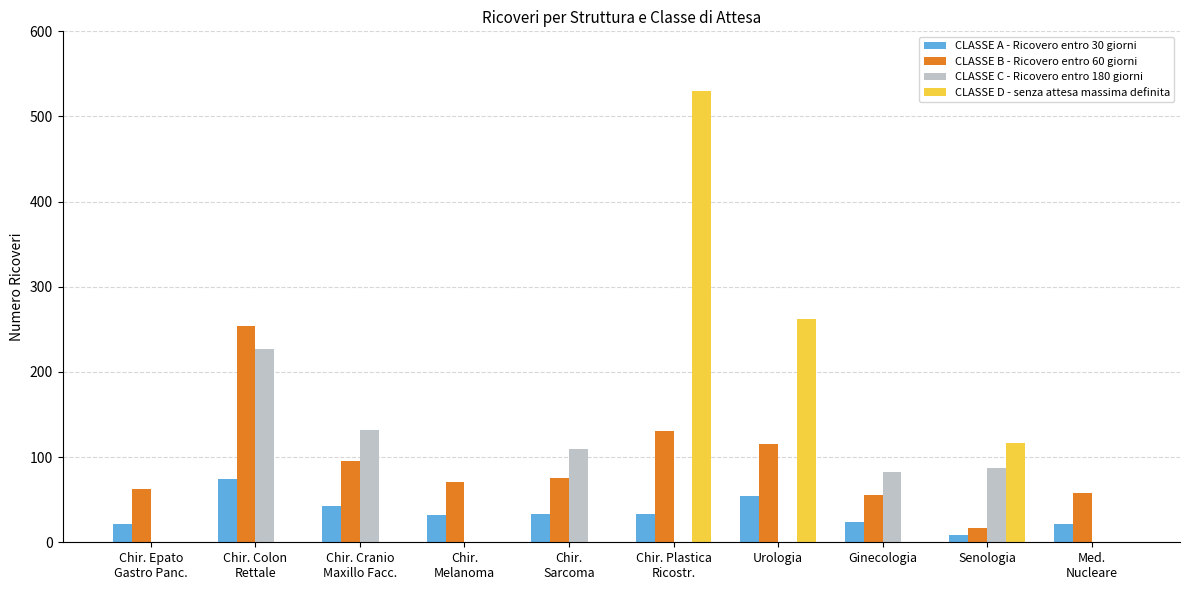

What is the greatest value displayed?

530